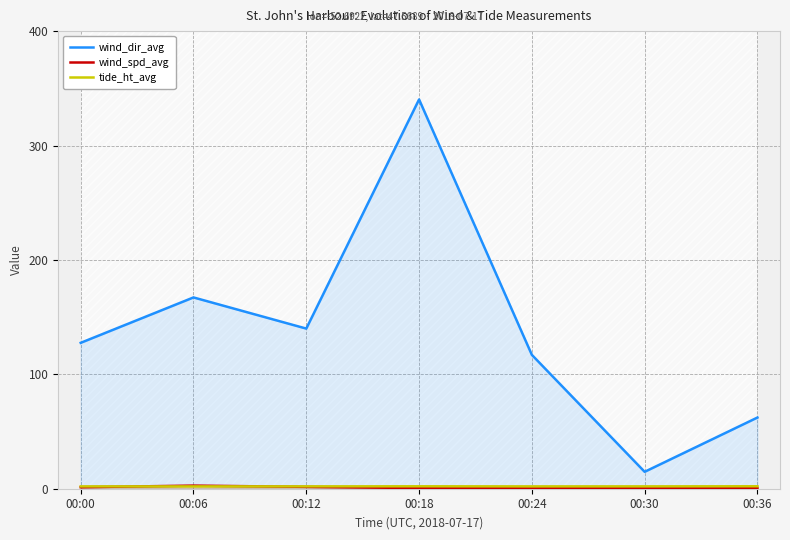

Between 00:30 and 00:36, which series saw the biggest shift?

wind_dir_avg